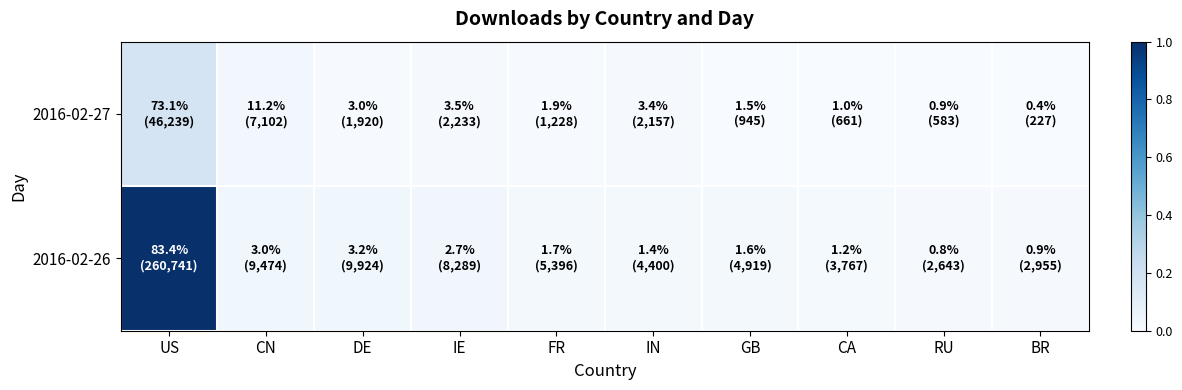

Count the number of categories in the chart.

10